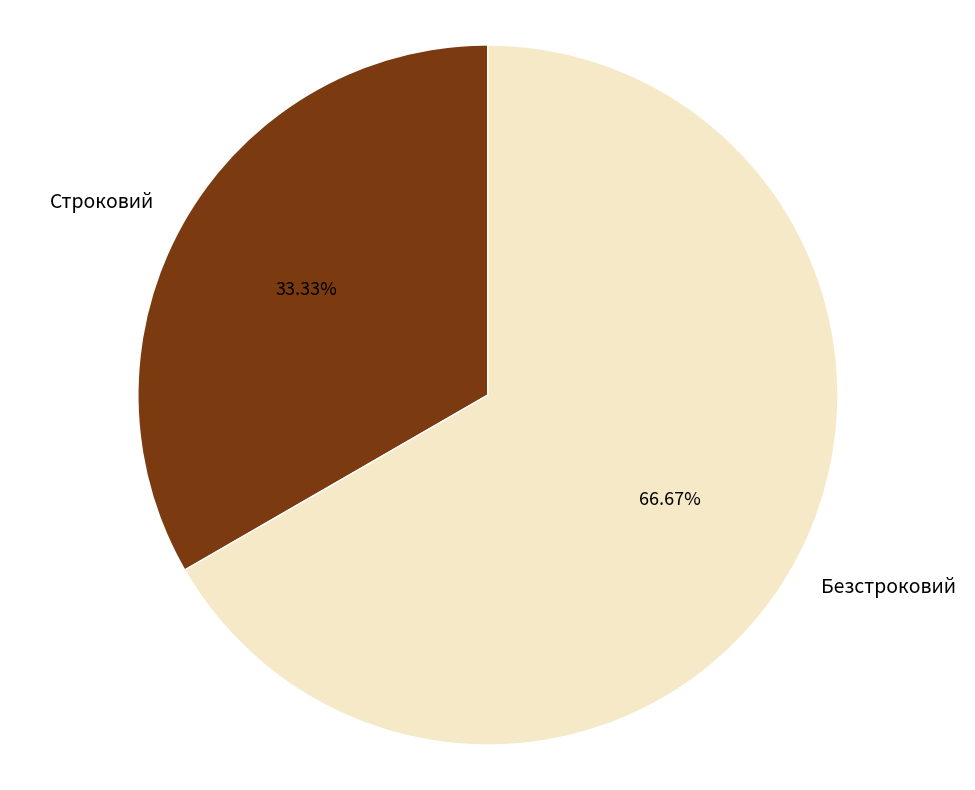

To the nearest percent, what is the combined percentage of Строковий and Безстроковий?

100%